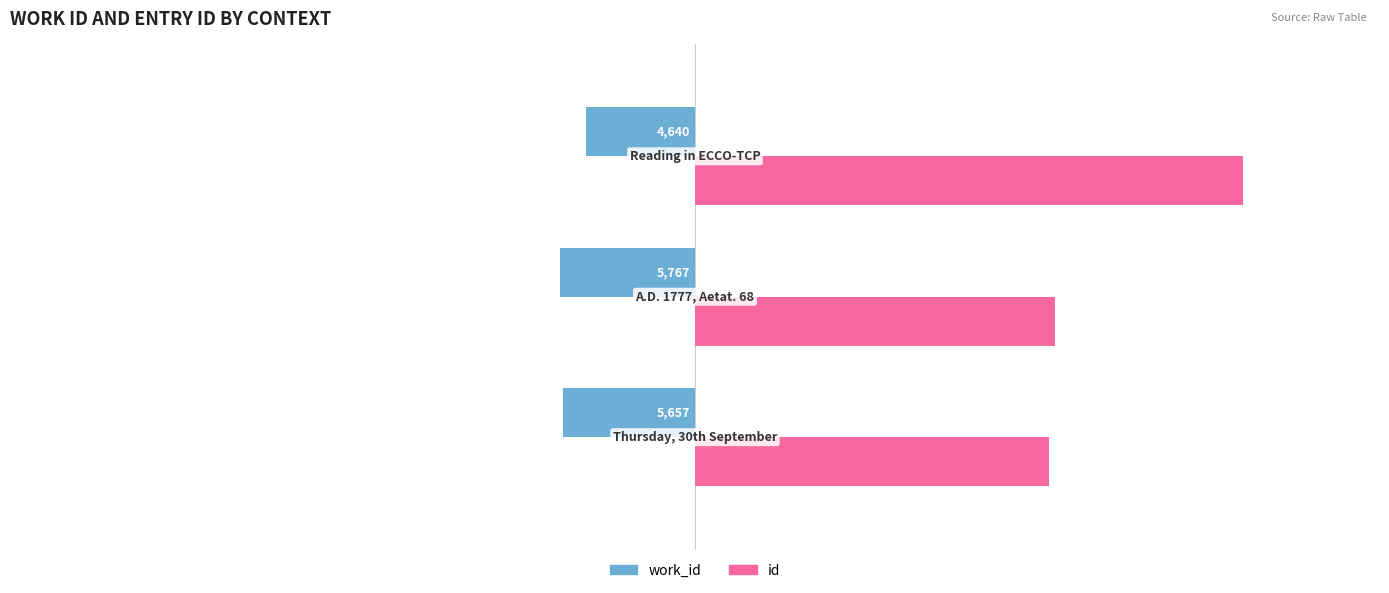

What is the sum of all id values?

53879